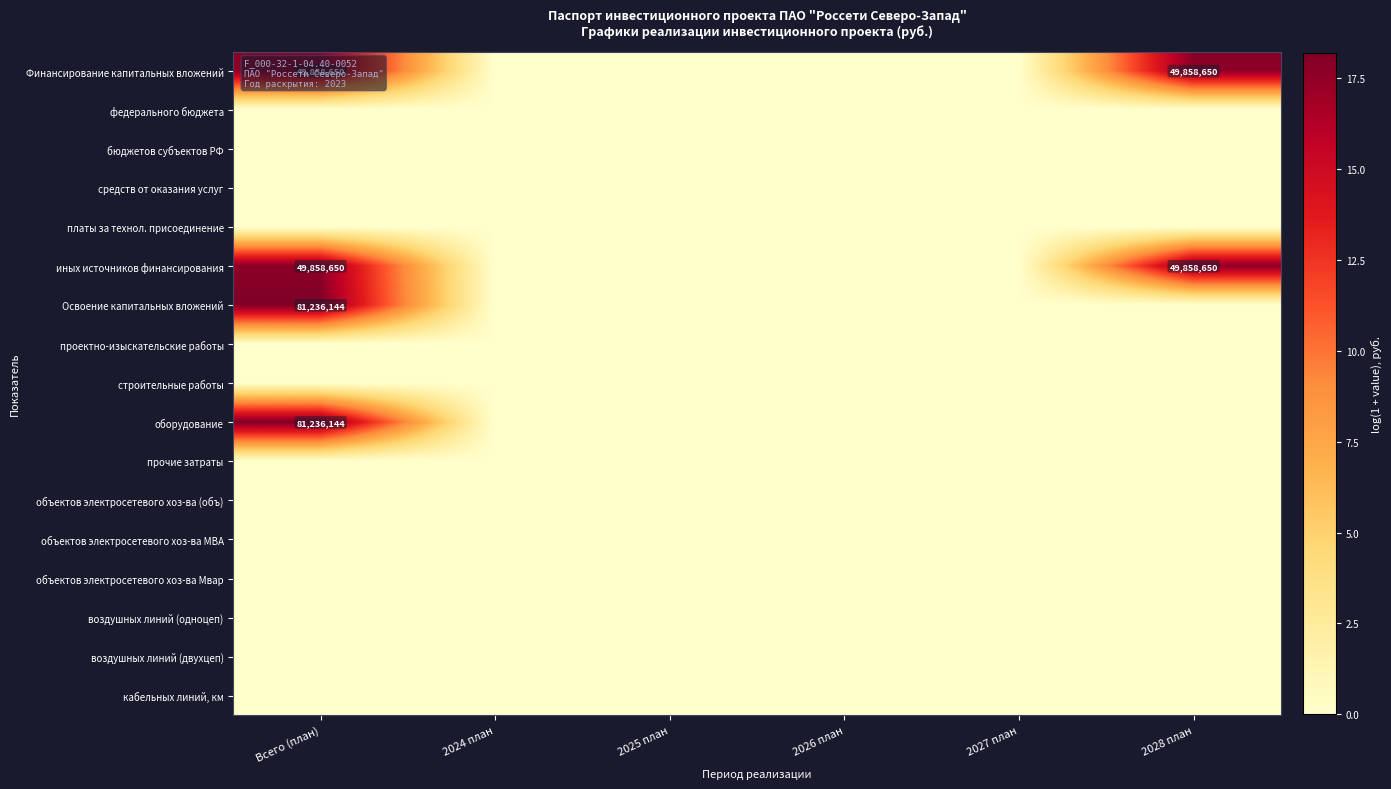

Count the number of categories in the chart.

6